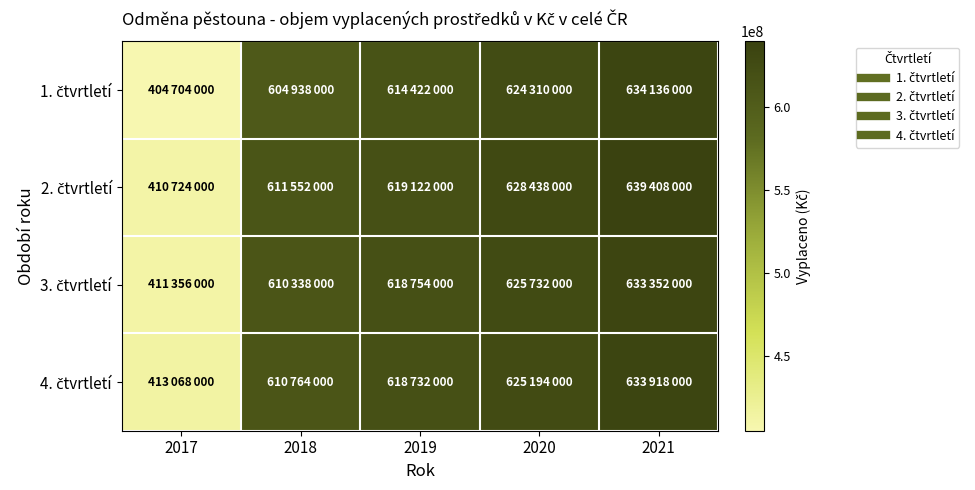

At which category is the sum across all series the highest?

2021